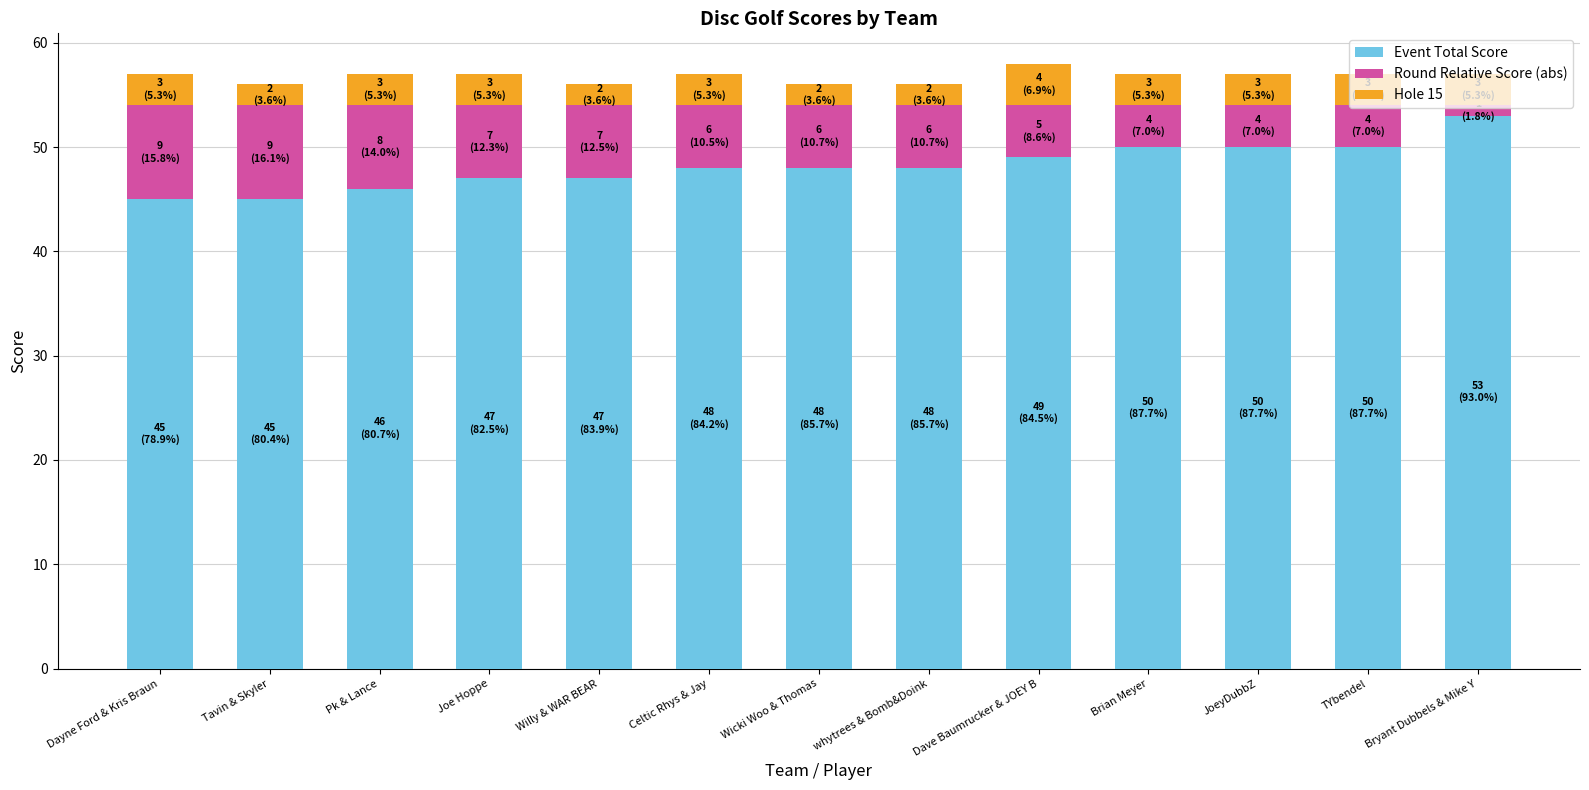

What is the maximum value for Event Total Score?

53